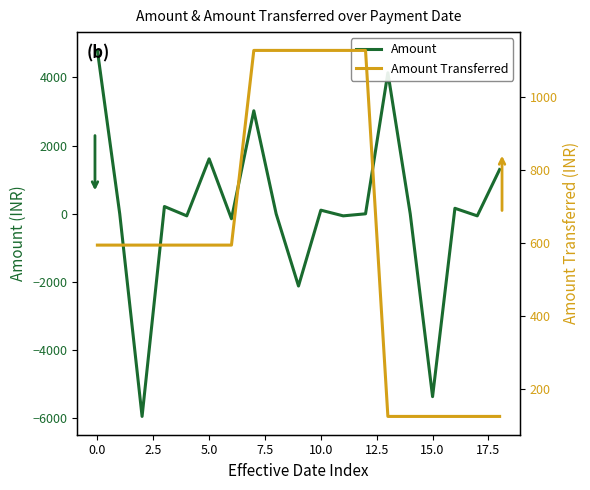

Reading left to right, what are all the values shown in this chart?

Amount: 4792.9	-0.4	-5943.0	214.0	-60.0	1611.7	-144.6	3022.0	-0.5	-2118.0	107.0	-60.0	0.0	4137.4	-0.1	-5363.0	162.0	-60.0	1299.4
Amount Transferred: 594.5	594.5	594.5	594.5	594.5	594.5	594.5	1126.7	1126.7	1126.7	1126.7	1126.7	1126.7	126.3	126.3	126.3	126.3	126.3	126.3